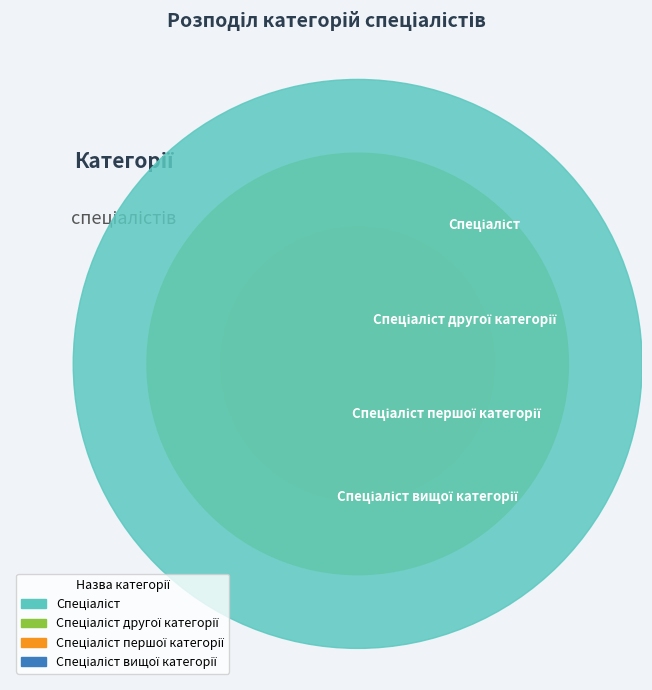

To the nearest percent, what is the difference between the Спеціаліст першої категорії and Спеціаліст slice percentages?

20%